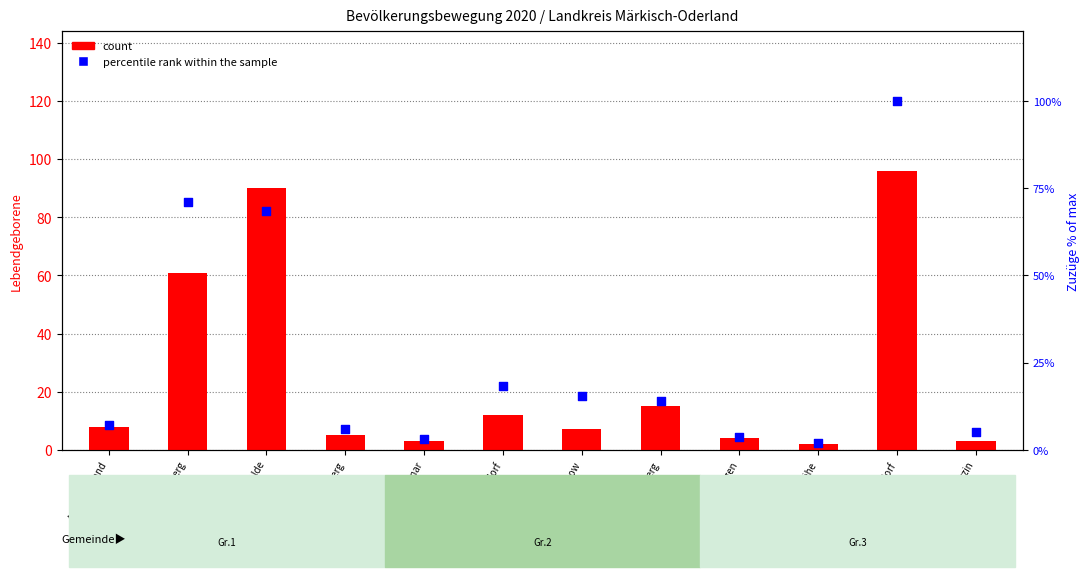

What are all the series names shown in the legend?

count, percentile rank within the sample